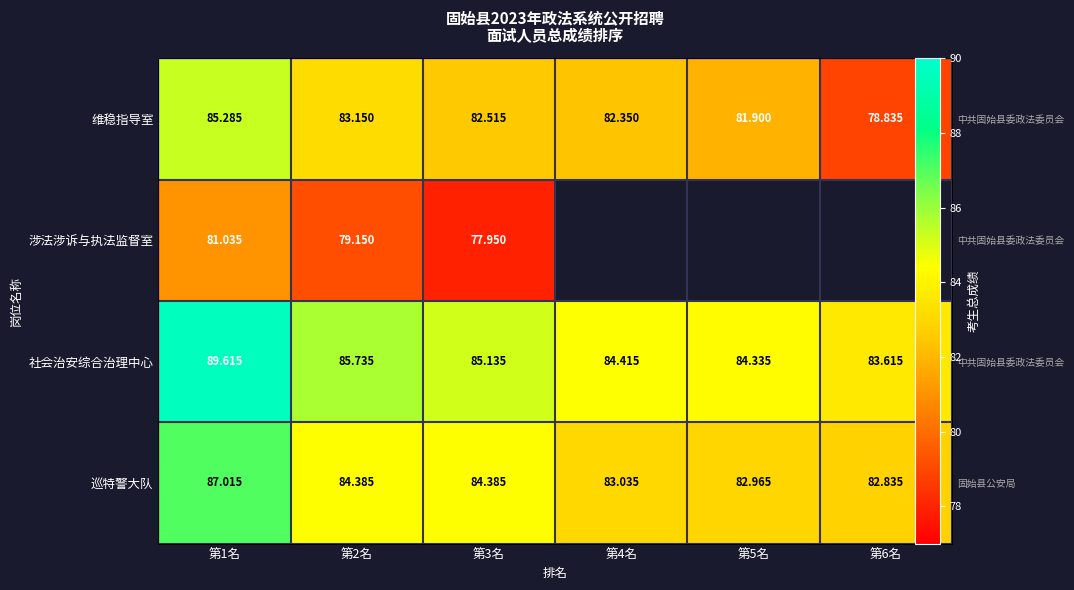

Is it true that 维稳指导室 equals 47.1 at 第1名?

False